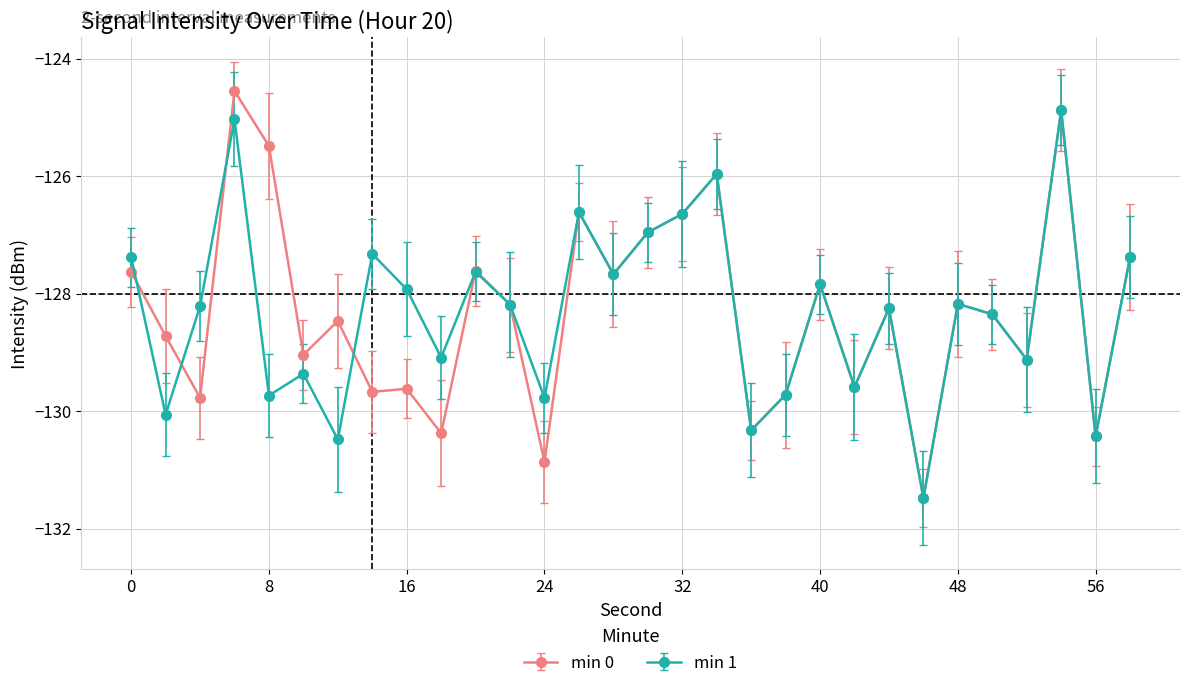

True or false: min 0 has more than 2 interior local peaks.

True